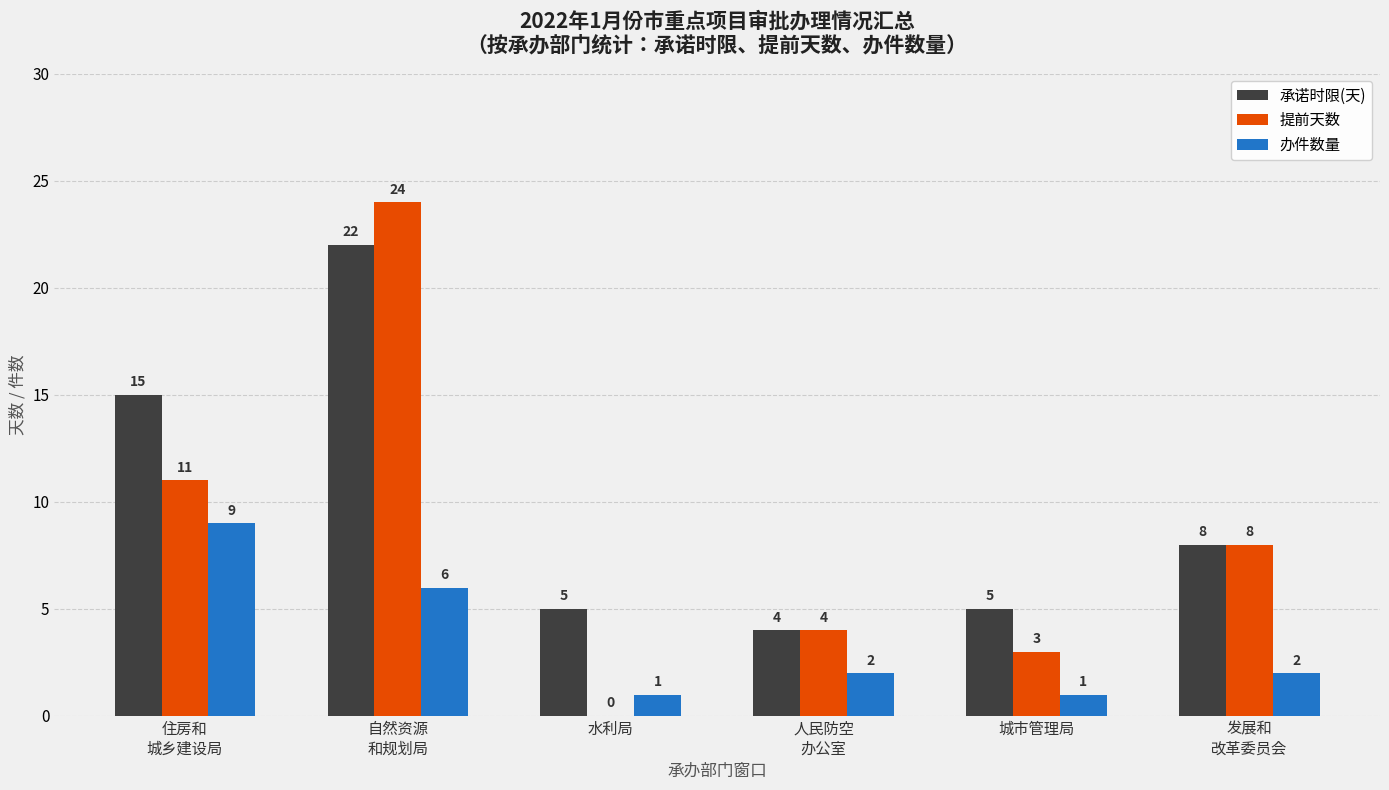

What is the sum of all 提前天数 values?

50